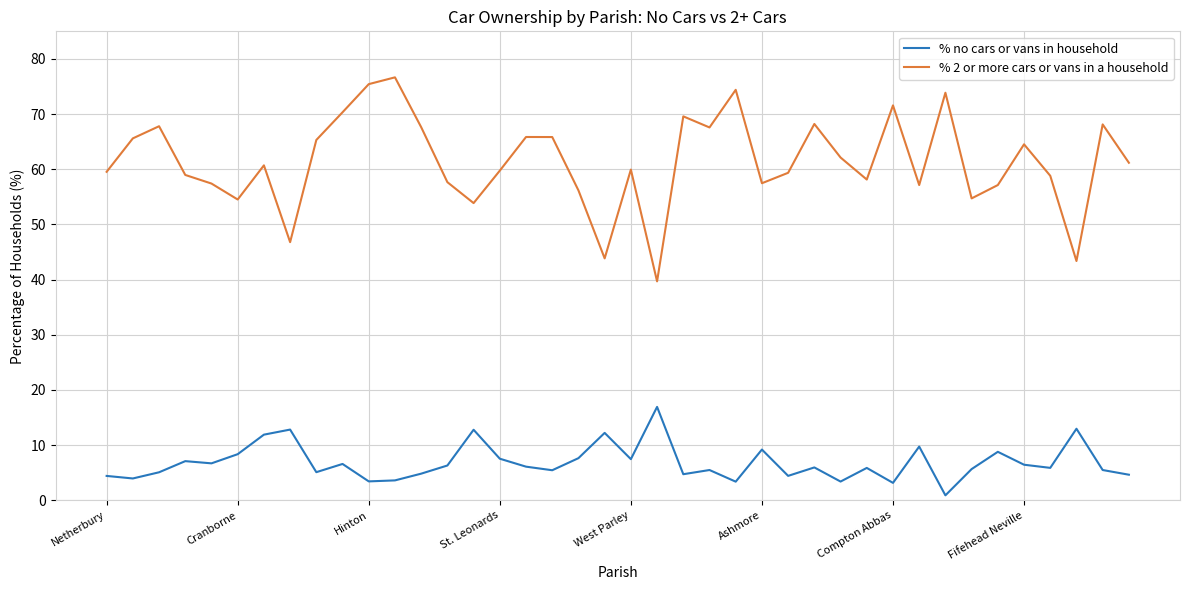

Which series has the largest total across all categories?

% 2 or more cars or vans in a household